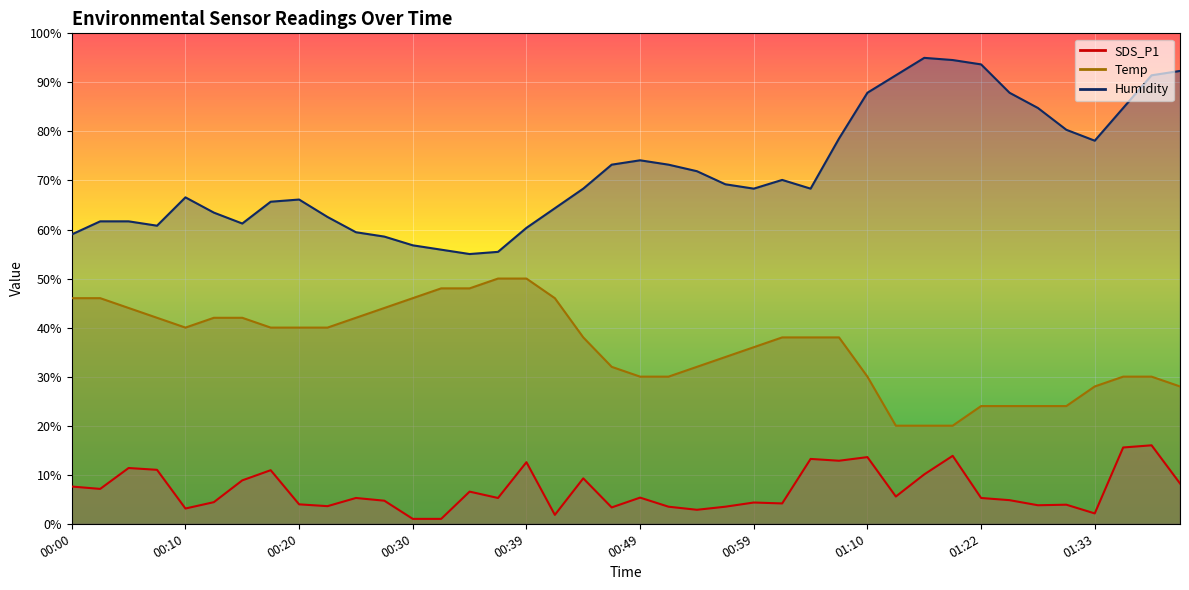

The Temp series shows 6.9 at 01:36. True or false?

False